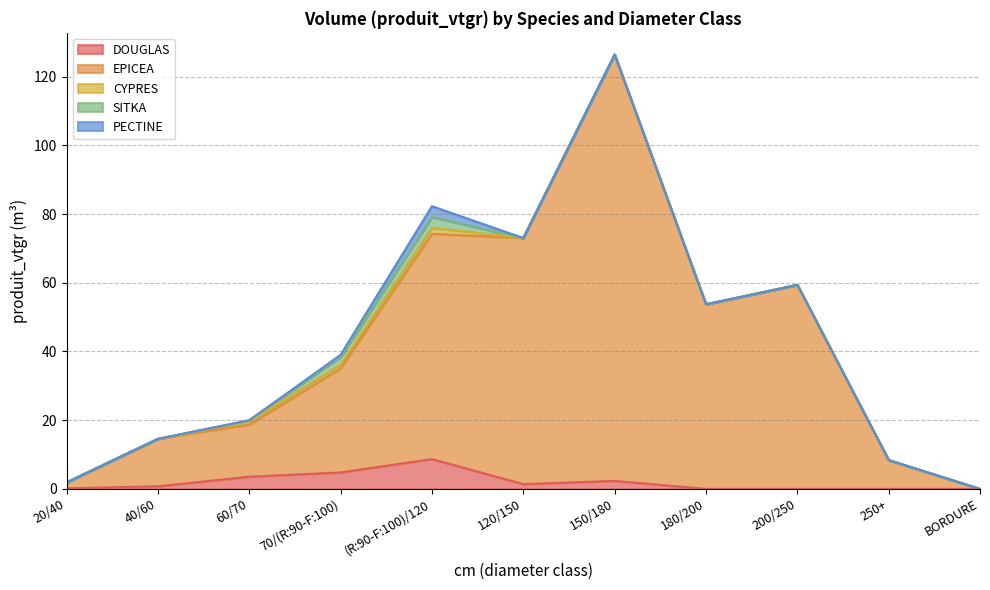

What is the difference between the highest and lowest values at 150/180?

124.1